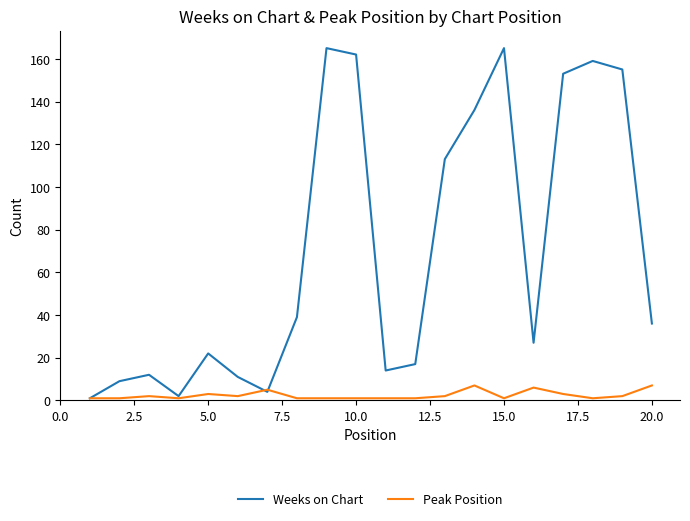

Rank the series by their maximum value, from highest to lowest.

Weeks on Chart, Peak Position